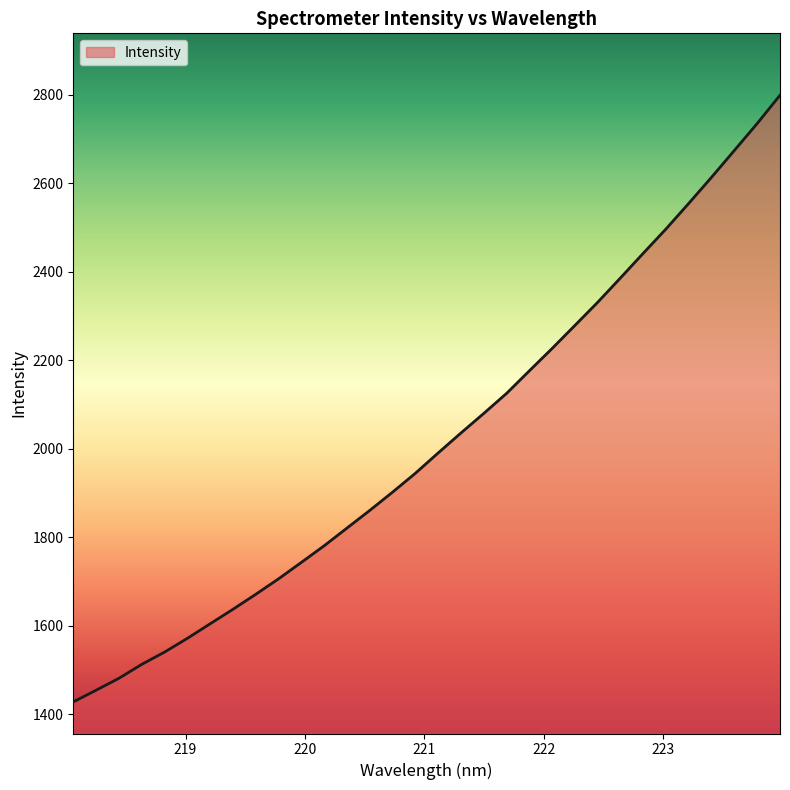

True or false: there are more than 0 points higher than both neighbors.

False